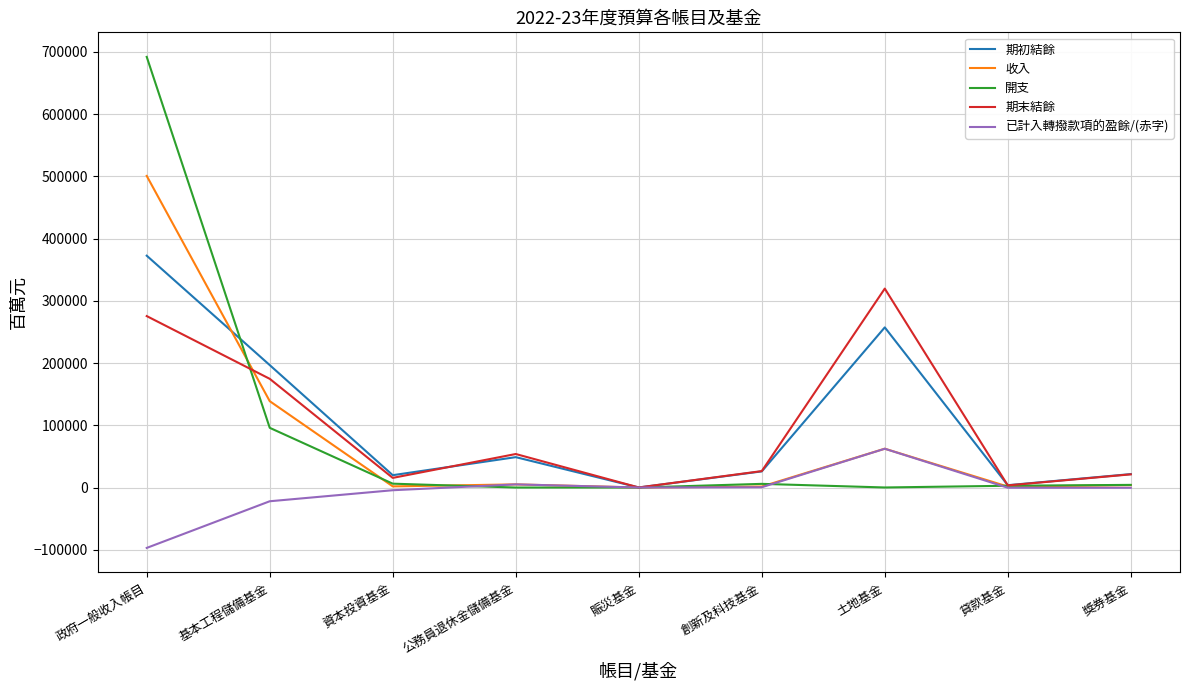

The value of 開支 at 基本工程儲備基金 is 95954. True or false?

True